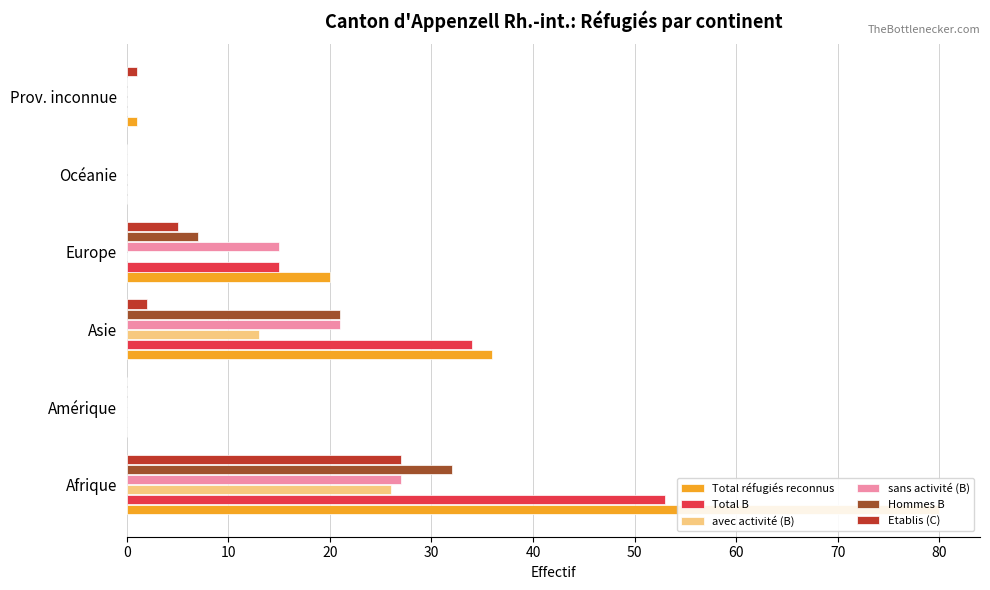

What is the maximum value for Total réfugiés reconnus?

80